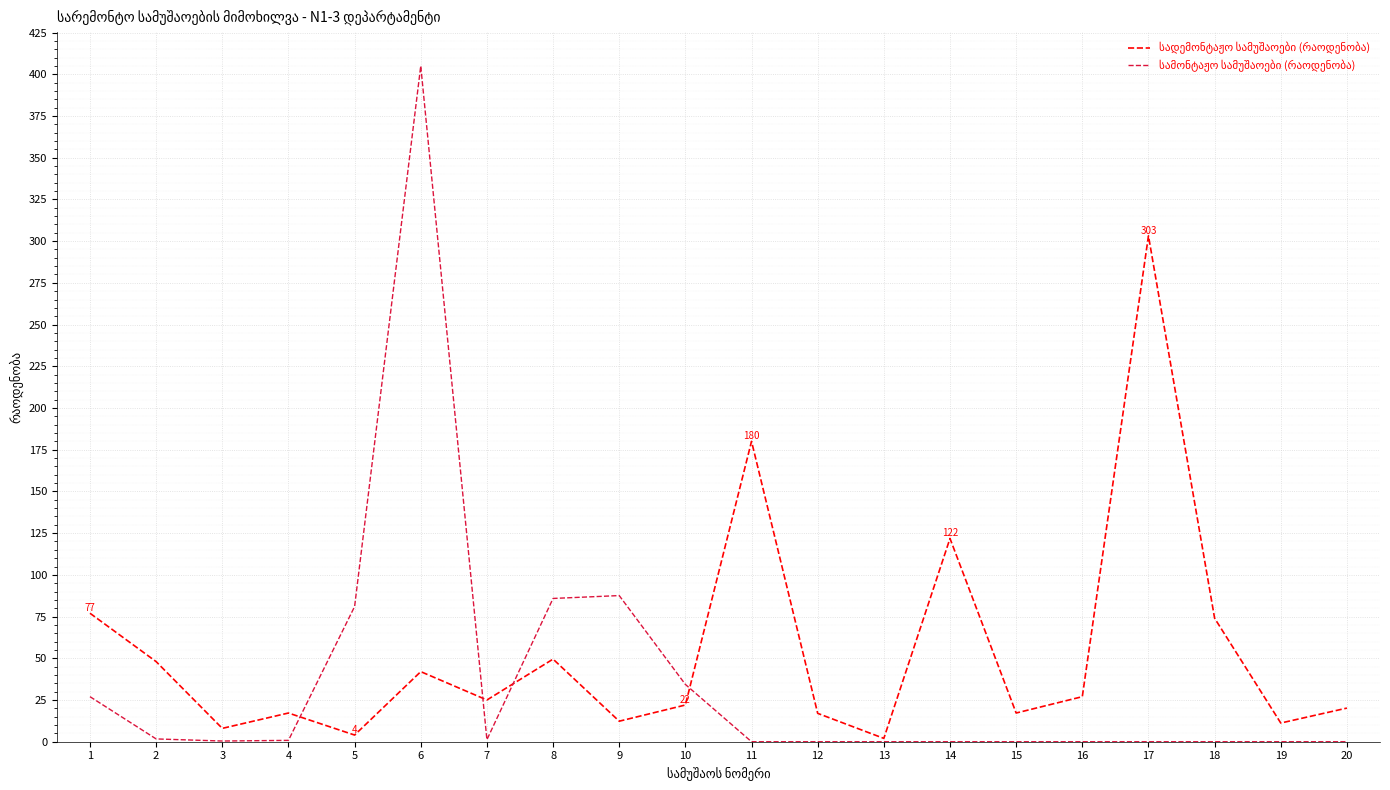

Reading left to right, what are all the values shown in this chart?

სადემონტაჟო სამუშაოები (რაოდენობა): 77.0	48.0	8.0	17.2	4.0	42.0	25.0	49.5	12.3	22.0	180.0	17.0	2.0	121.8	17.2	27.0	303.2	74.0	11.2	20.2
სამონტაჟო სამუშაოები (რაოდენობა): 27.0	1.7	0.4	0.8	81.0	405.0	1.2	85.9	87.6	34.3	0.0	0.0	0.0	0.0	0.0	0.0	0.0	0.0	0.0	0.0